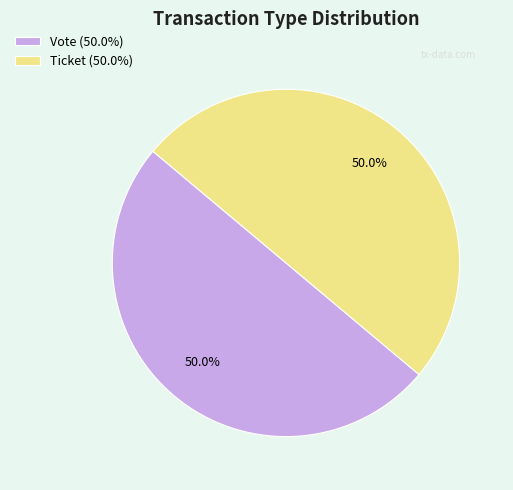

What is the ratio of the value at Ticket (50.0%) to the value at Vote (50.0%)?

1.0